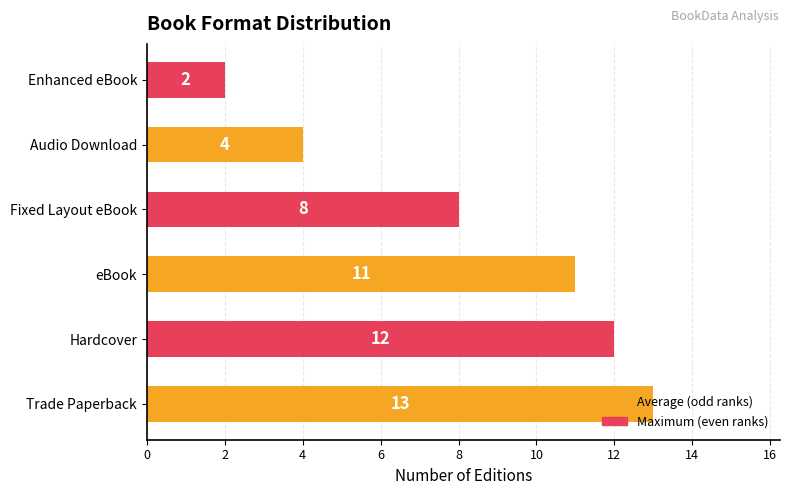

Between Hardcover and Fixed Layout eBook, which is larger?

Hardcover